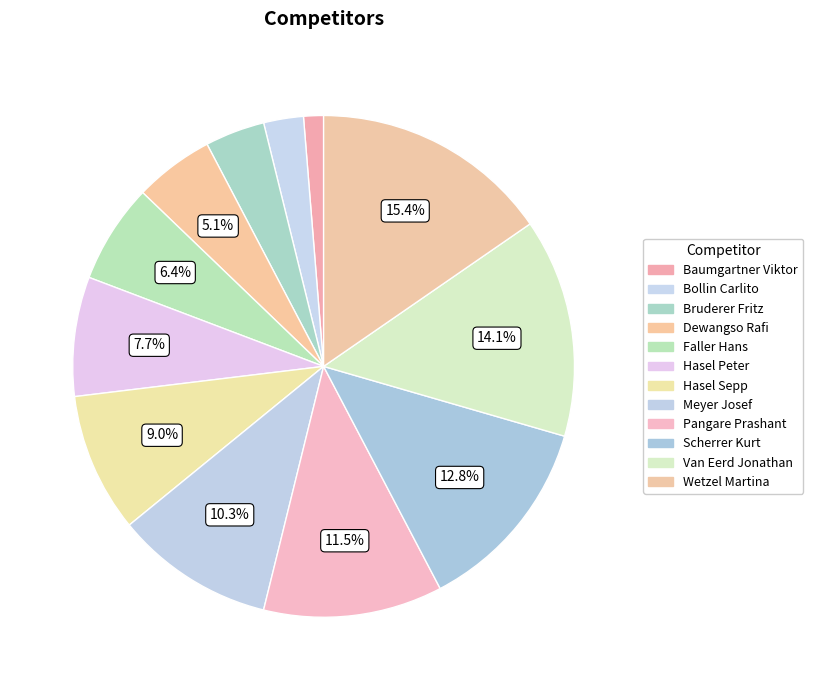

Count the number of slices in the pie.

12